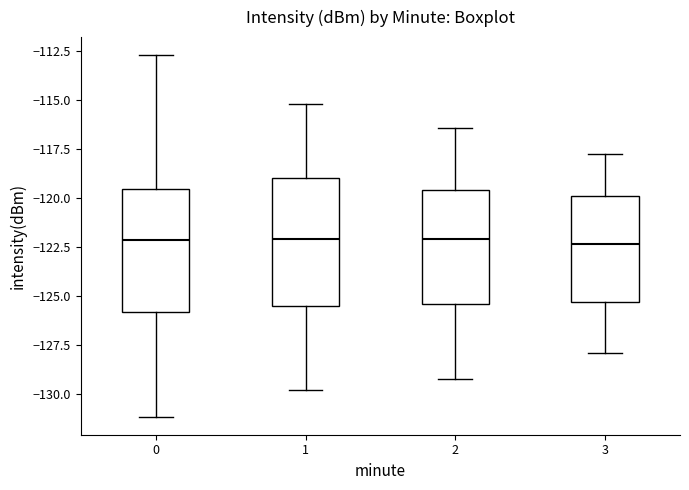

Reading left to right, transcribe this box plot: for each box, give where its median line is, the range the box spans, and where its two whiskers end, as read against the y-axis. The values are not printed on the chart, so give them approximately, as read against the axis.

0: median -122.0, box -126.0 to -119.5, whiskers -131.0 to -112.5
1: median -122.0, box -125.5 to -119.0, whiskers -130.0 to -115.0
2: median -122.0, box -125.5 to -119.5, whiskers -129.0 to -116.5
3: median -122.5, box -125.5 to -120.0, whiskers -128.0 to -118.0